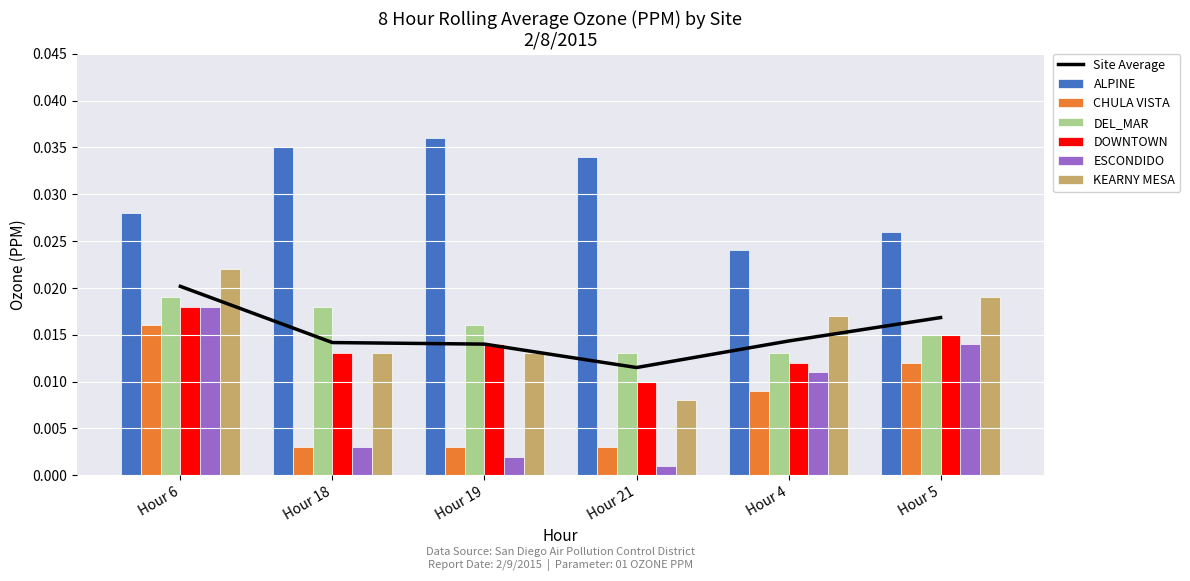

Which has a higher value, Hour 4 or Hour 6?

Hour 6